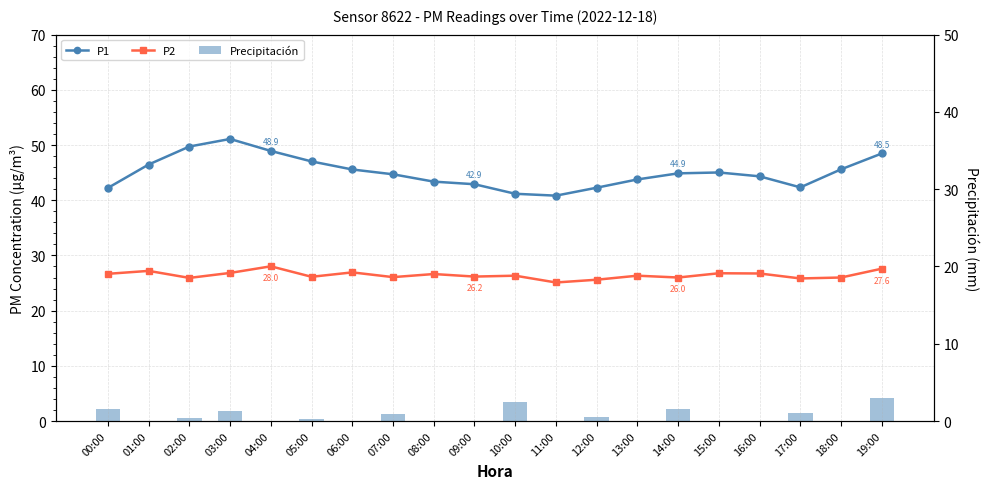

What is the spread (max minus min) of values at 11:00?

40.8